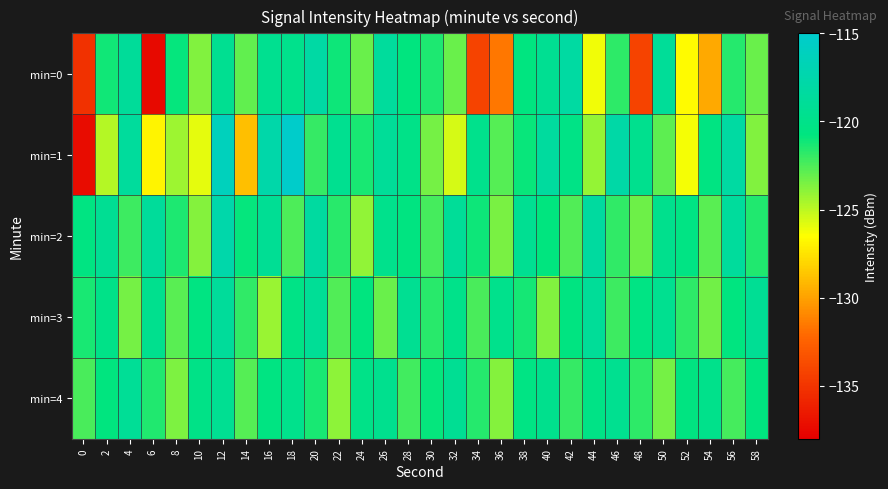

What is the total value across all series at 40?

-602.0